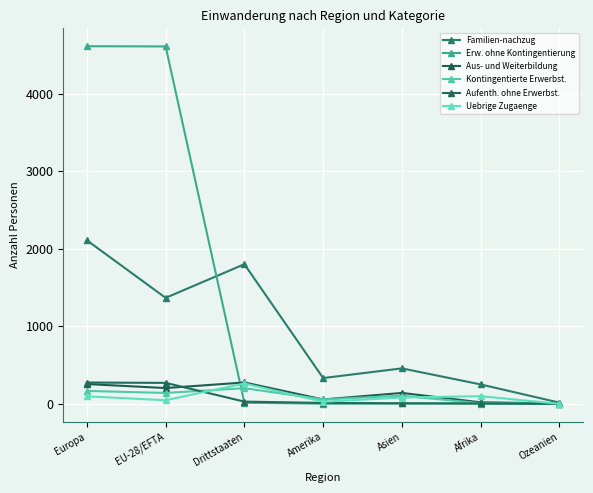

At which category is the sum across all series the highest?

Europa